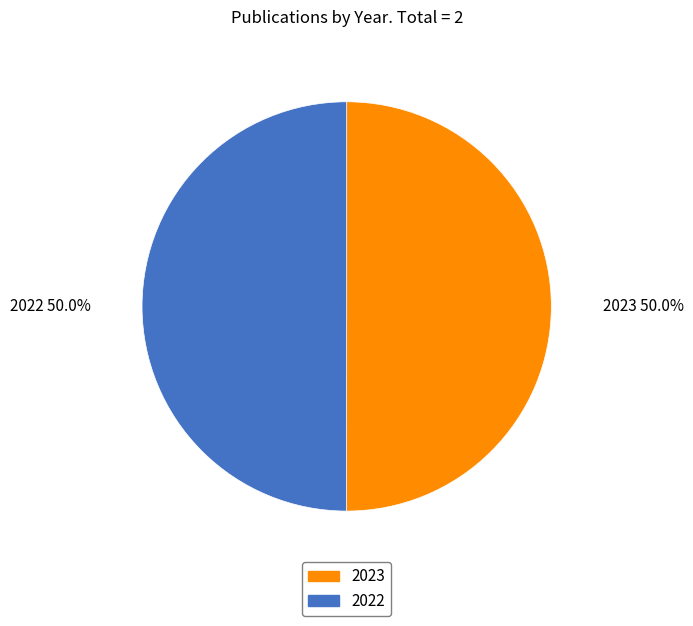

What percentage do 2022 and 2023 together represent?

100.0%